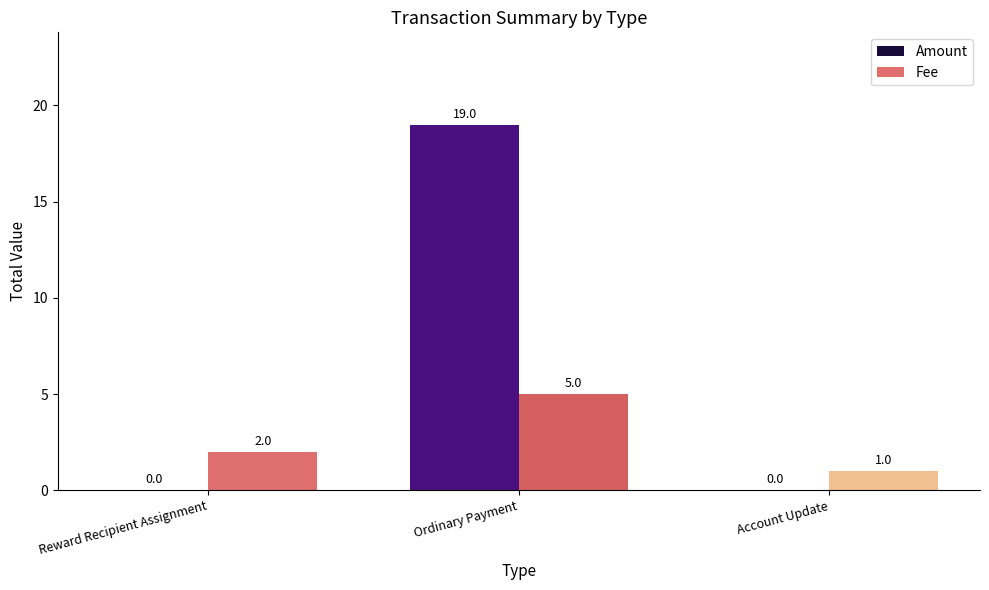

The value of Fee at Ordinary Payment is 5. True or false?

True